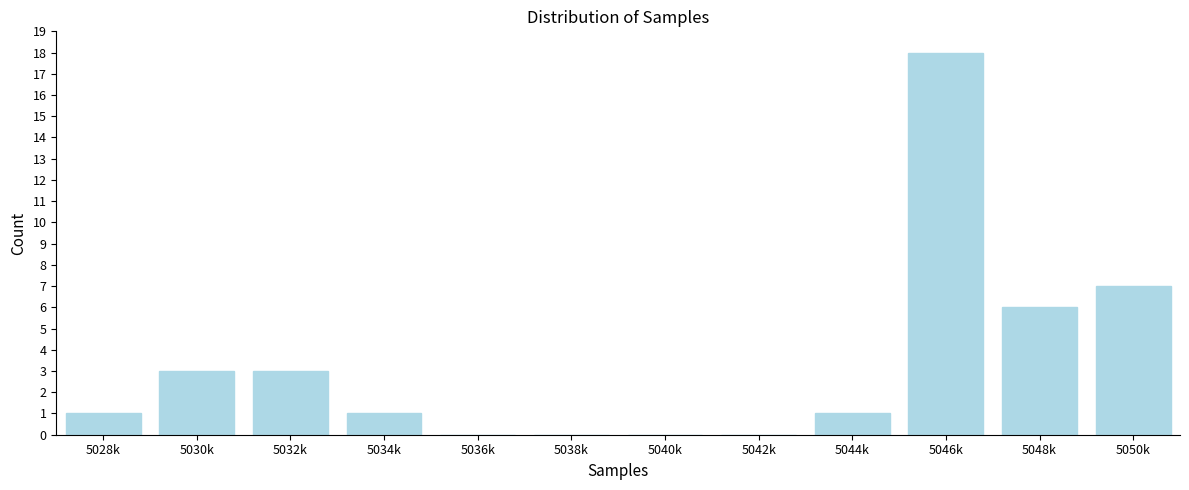

Reading left to right, what are all the values shown in this chart?

5028k=1	5030k=3	5032k=3	5034k=1	5036k=0	5038k=0	5040k=0	5042k=0	5044k=1	5046k=18	5048k=6	5050k=7